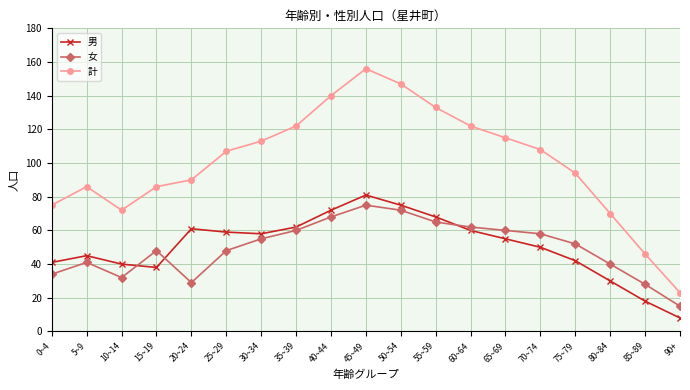

What is the maximum value shown in the chart?

156